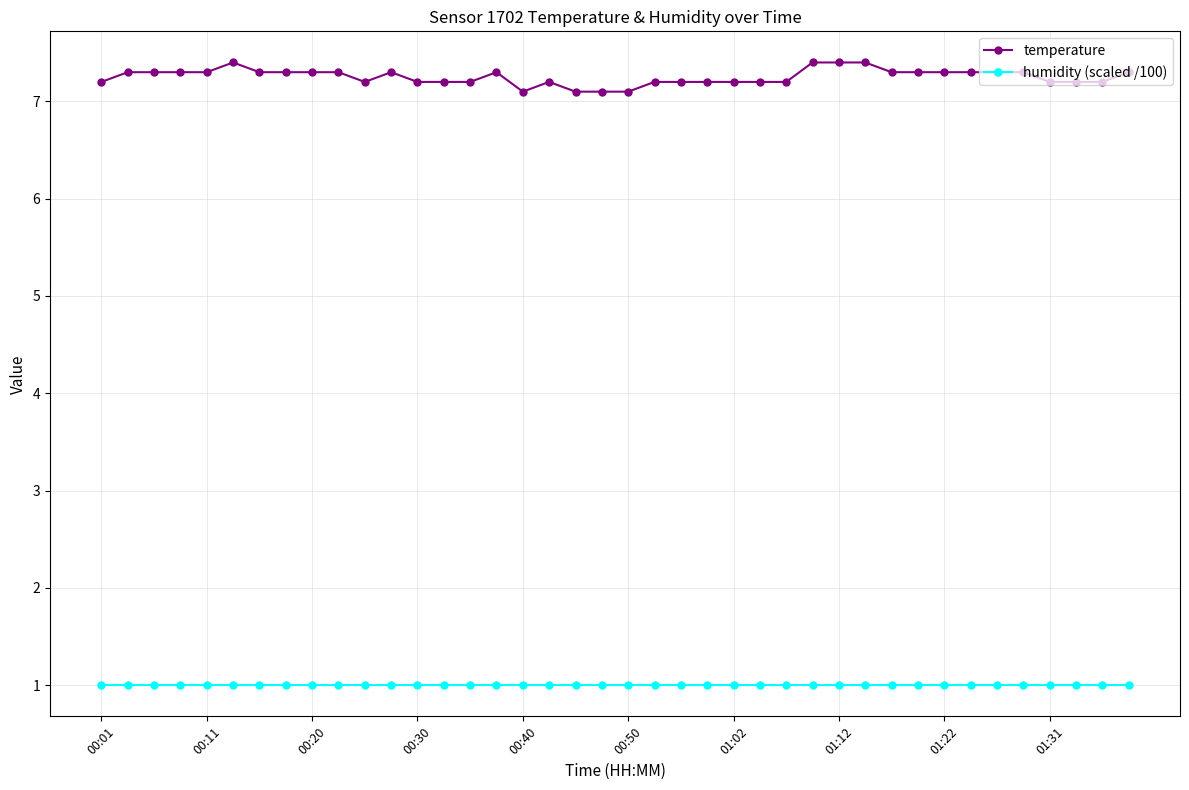

True or false: temperature has more than 1 points higher than both neighbors.

True